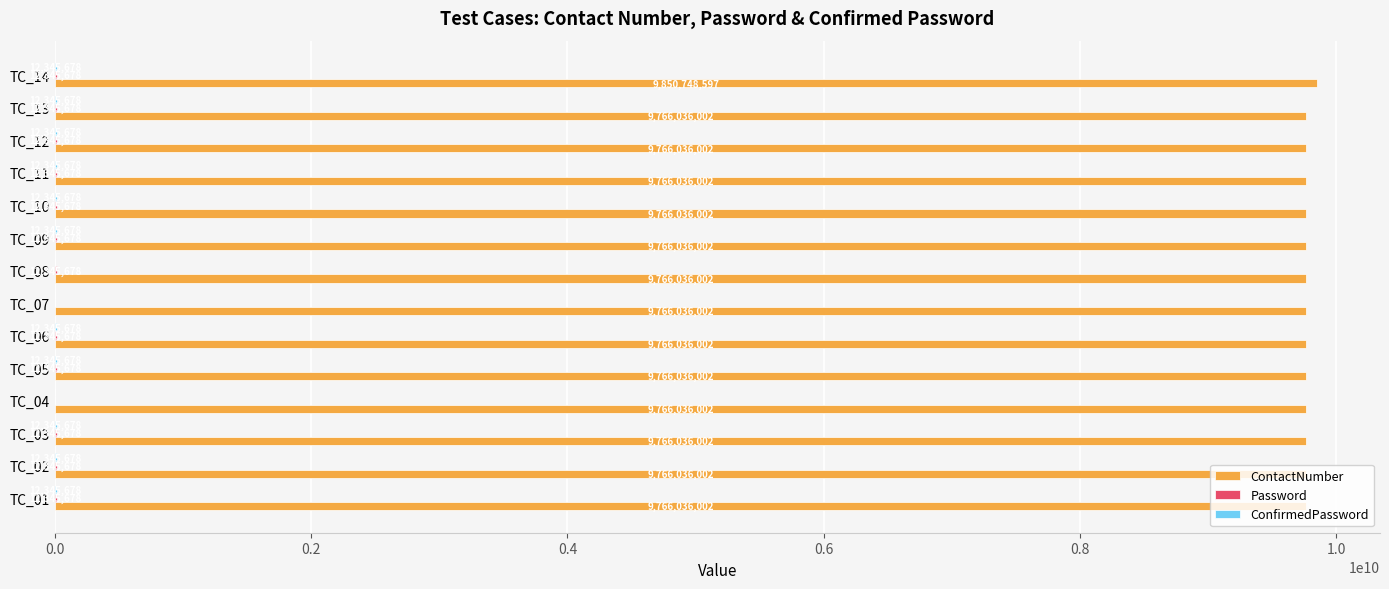

True or false: ContactNumber has a value of 6306345539 at TC_14.

False